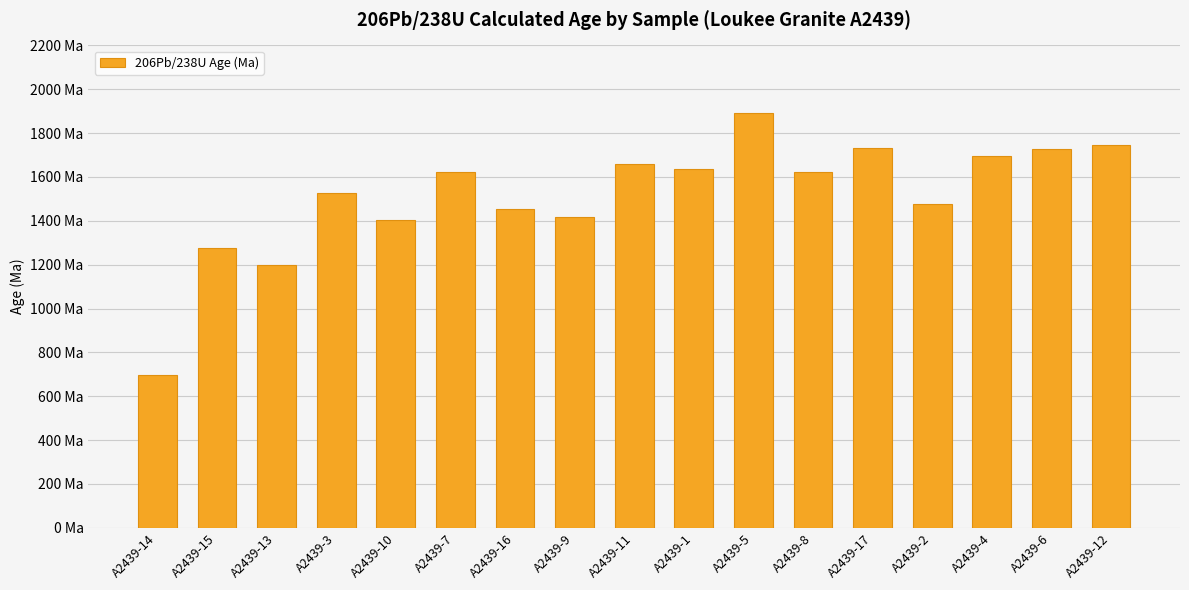

The chart shows a value of 1661.2 at A2439-11. True or false?

True